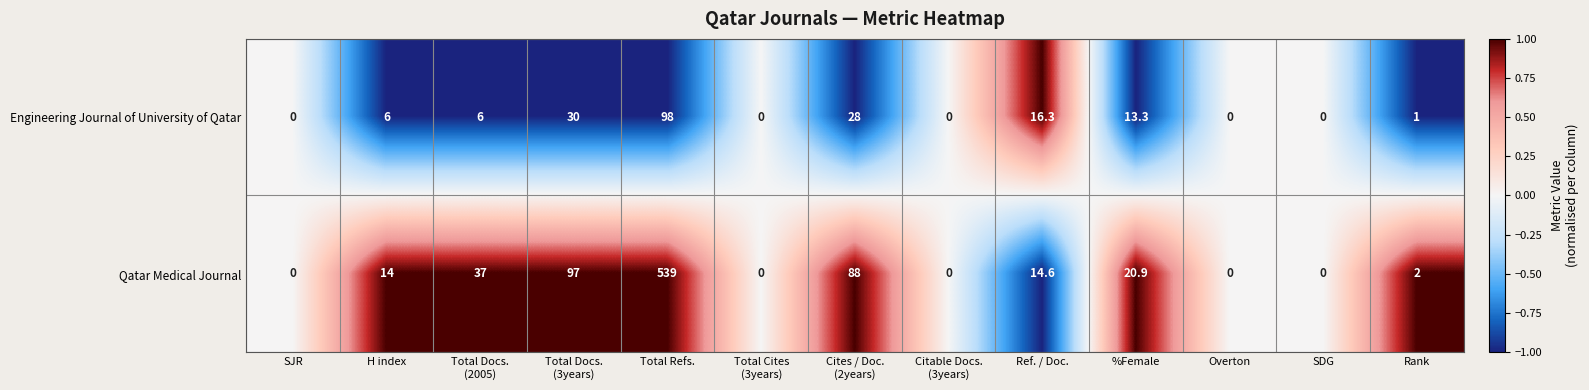

What is the difference between the maximum and minimum values in the Engineering Journal of University of Qatar series?

98.0